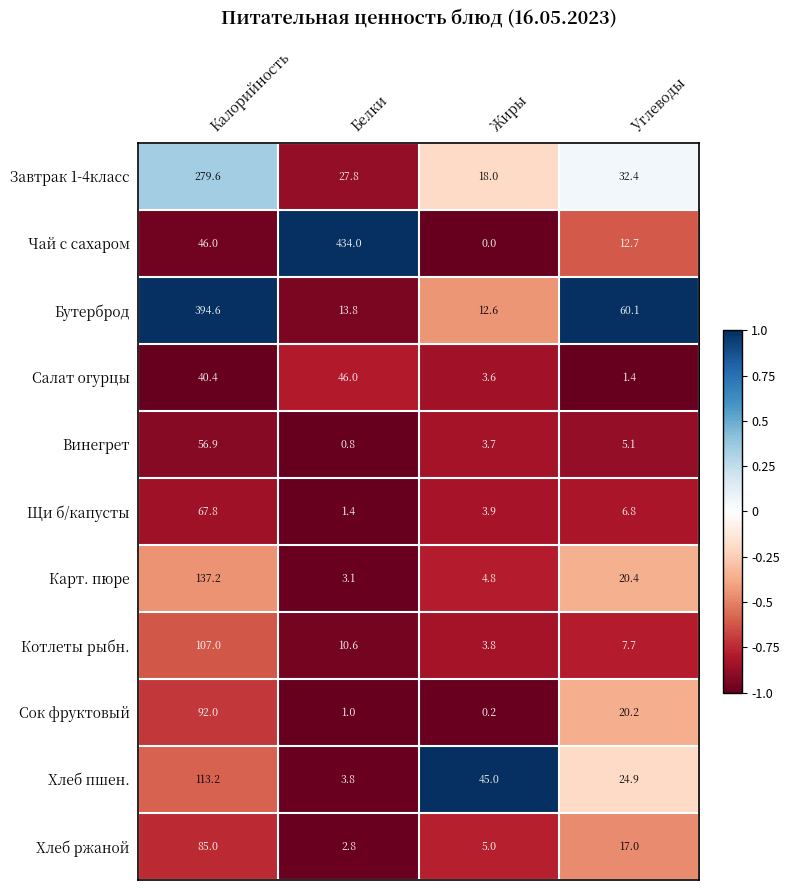

How many values in the Винегрет series exceed 5?

2